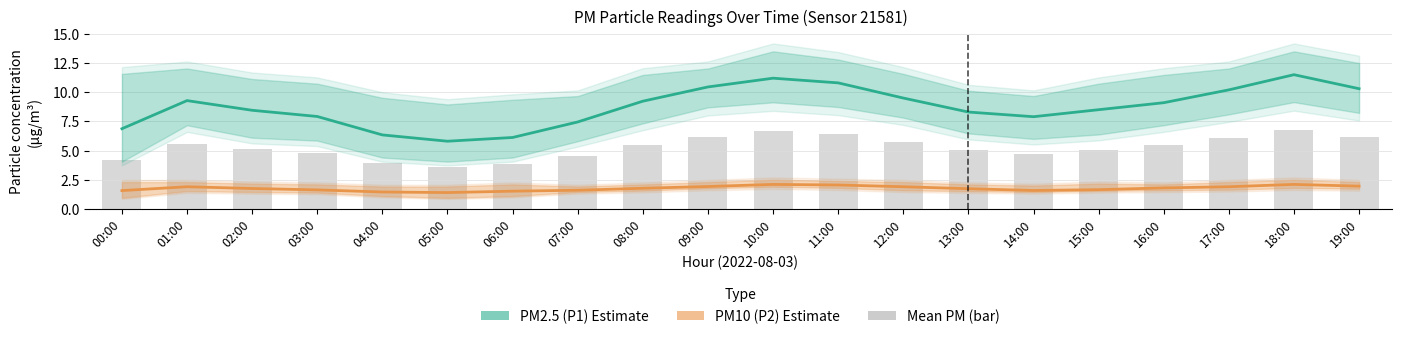

What are all the series names shown in the legend?

PM2.5 (P1) Estimate, PM10 (P2) Estimate, Mean PM